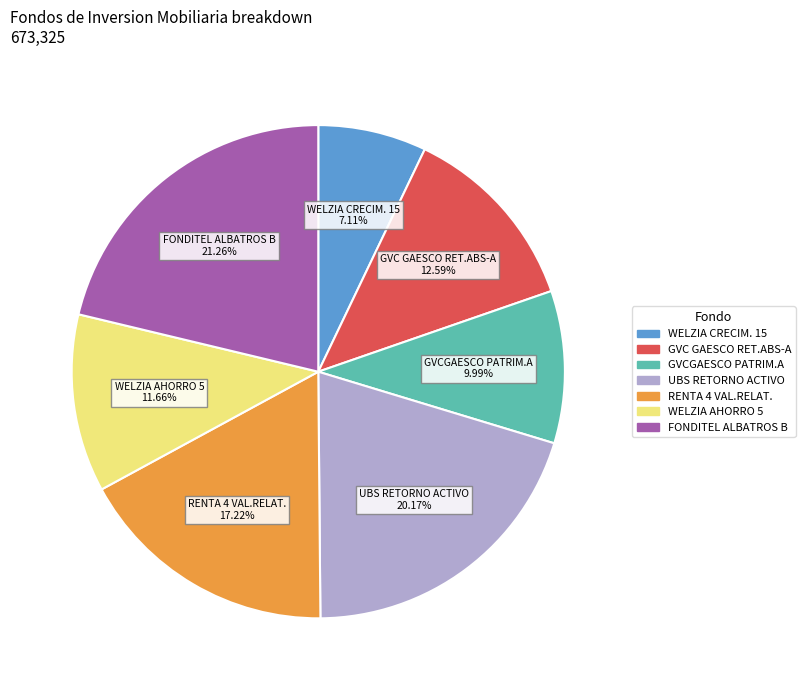

Is there any slice that represents more than half of the pie?

No